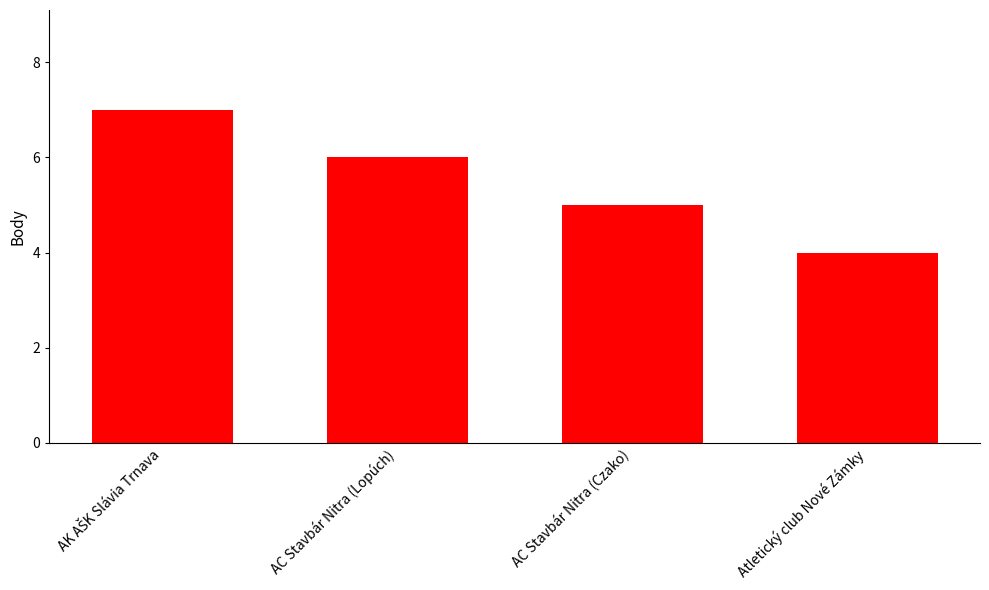

What is the difference between the maximum and minimum values?

3